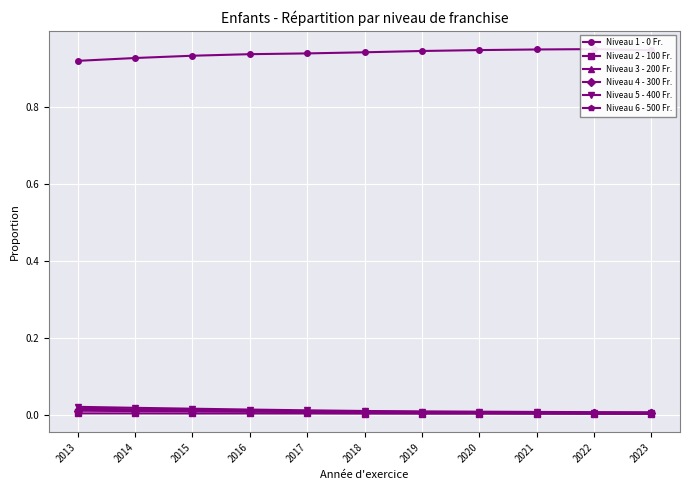

True or false: Niveau 6 - 500 Fr. and Niveau 2 - 100 Fr. cross at least once.

False